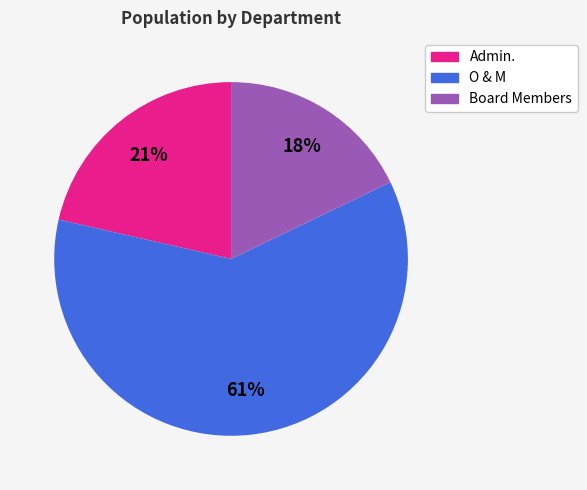

To the nearest percent, what percentage of the pie is Board Members?

18%